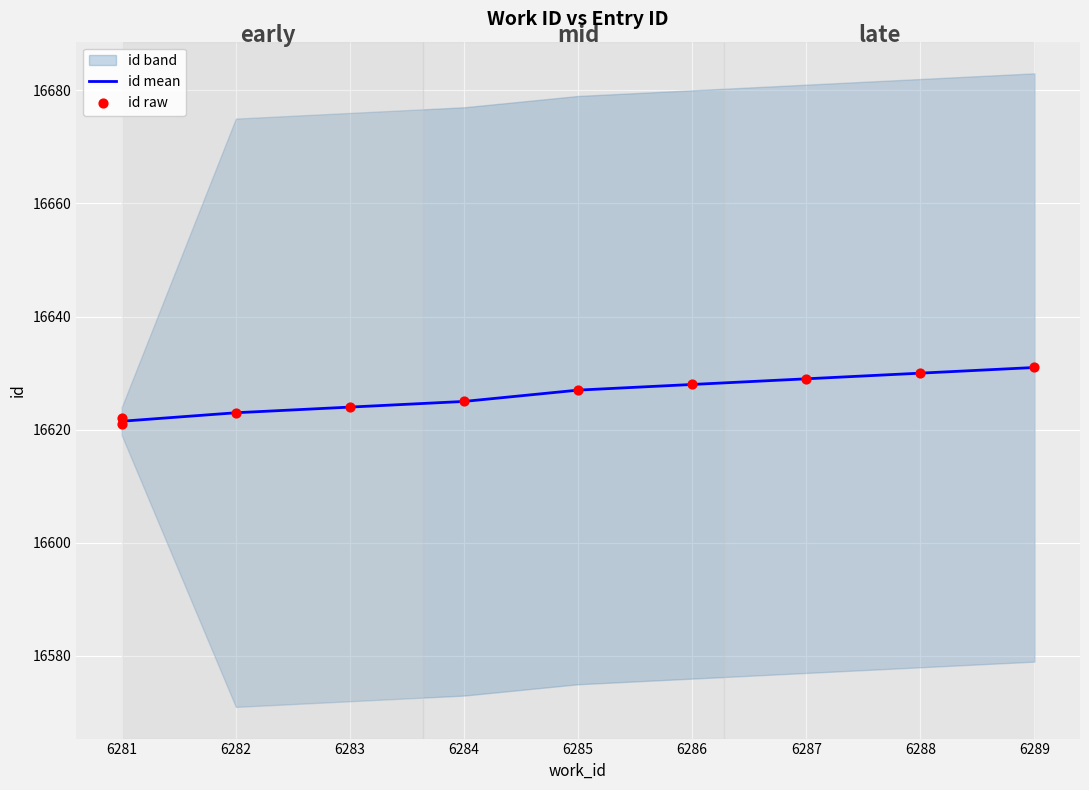

What is the change in value from 6281 to 6286?

+7